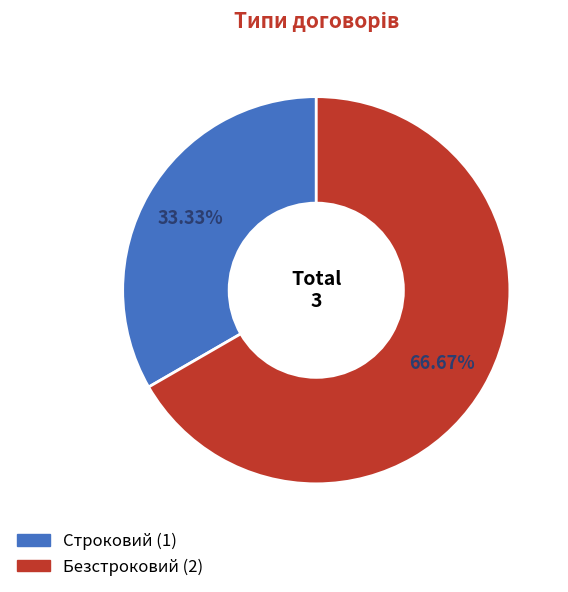

What percentage is the Безстроковий slice, to the nearest percent?

67%